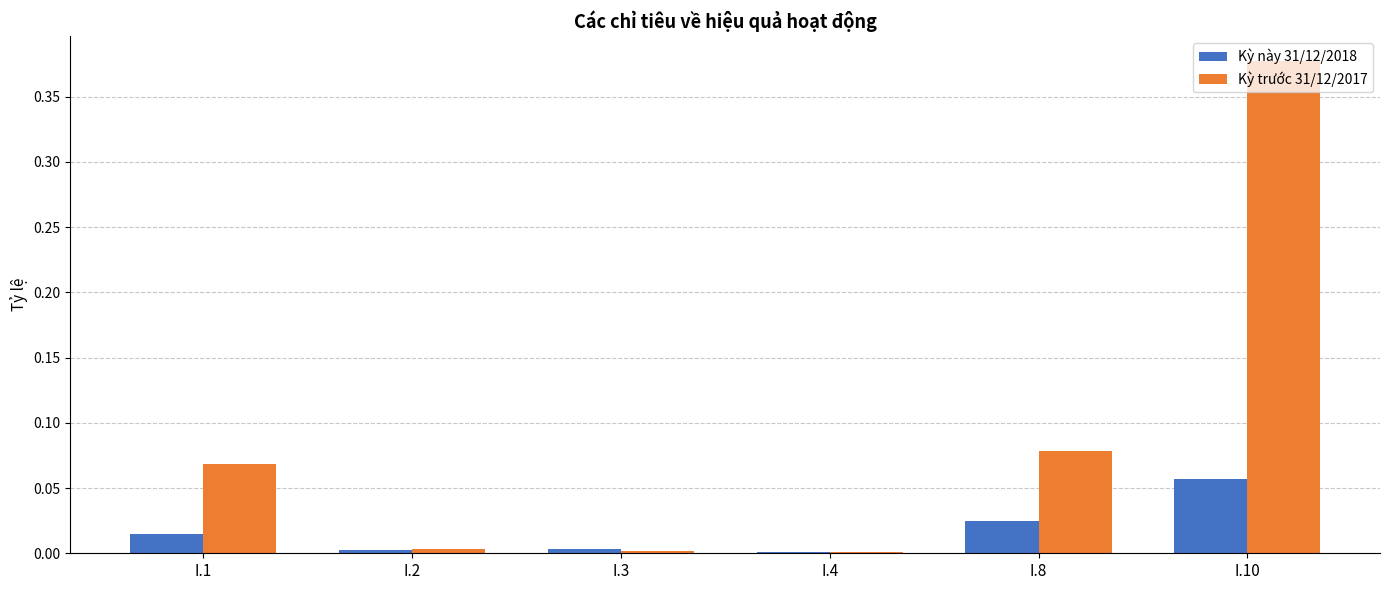

Which series changed the most between I.1 and I.10?

Kỳ trước 31/12/2017